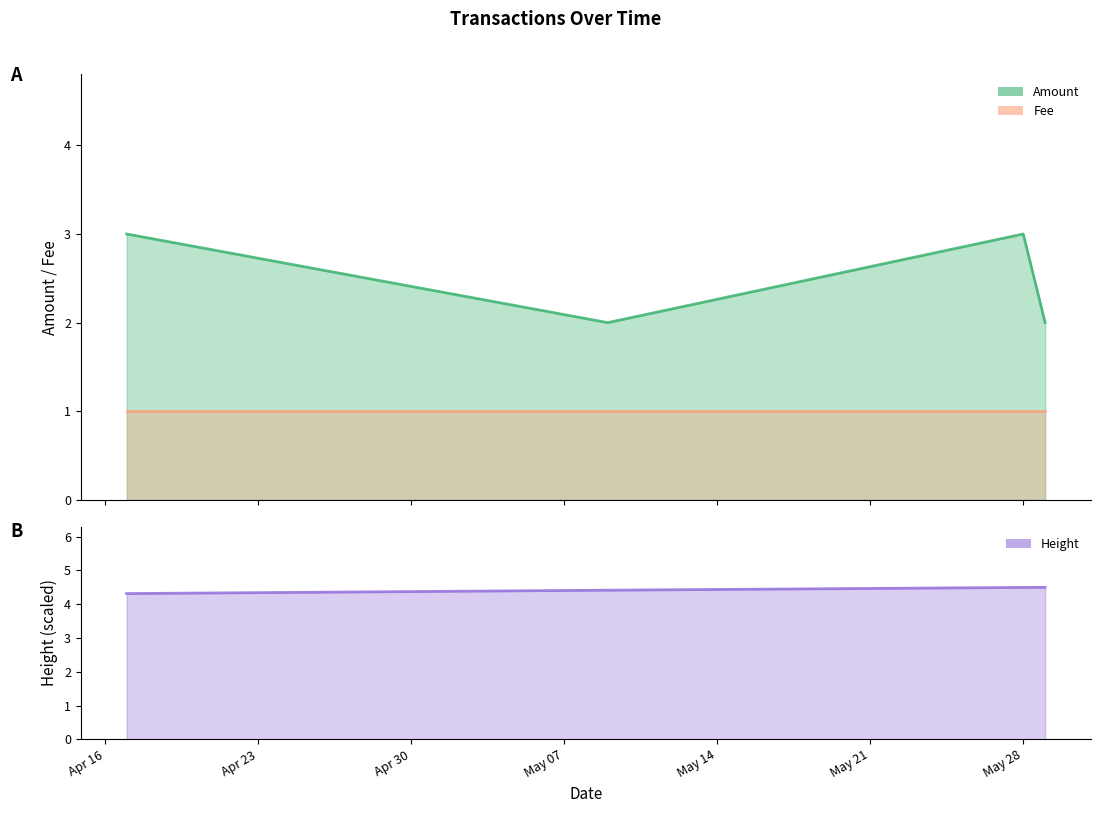

True or false: Amount and Fee cross at least once.

False